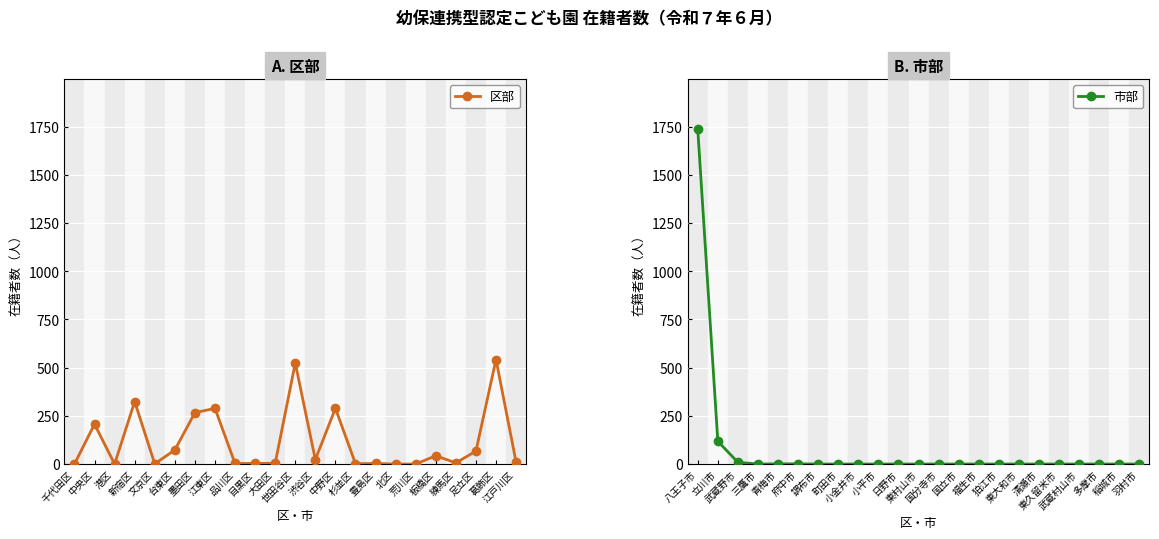

True or false: 区部 has more than 0 points higher than both neighbors.

True